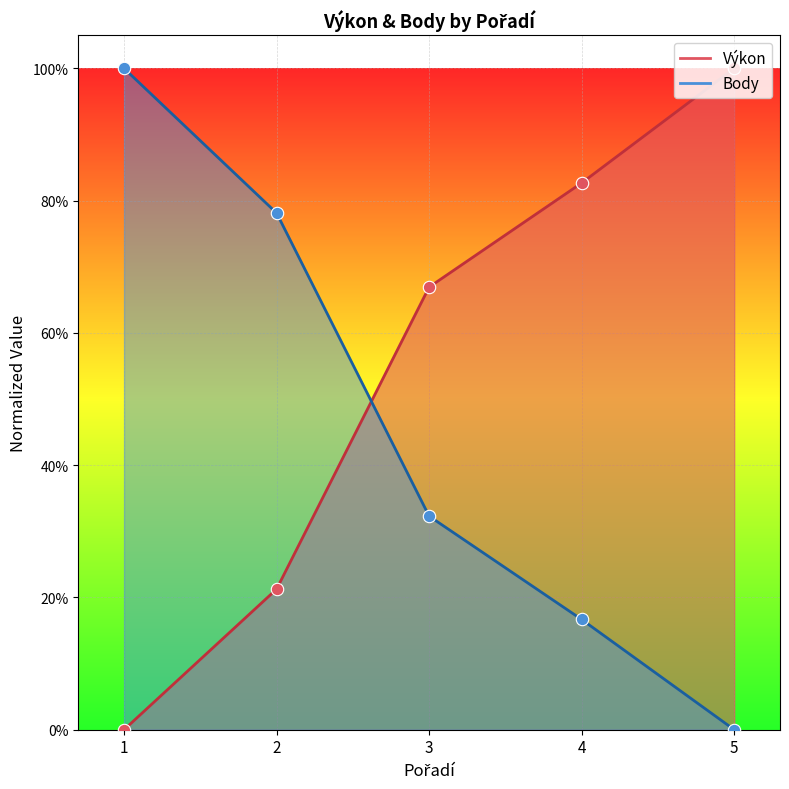

Is the value of Body at 4 greater than the value of Výkon at 5?

No